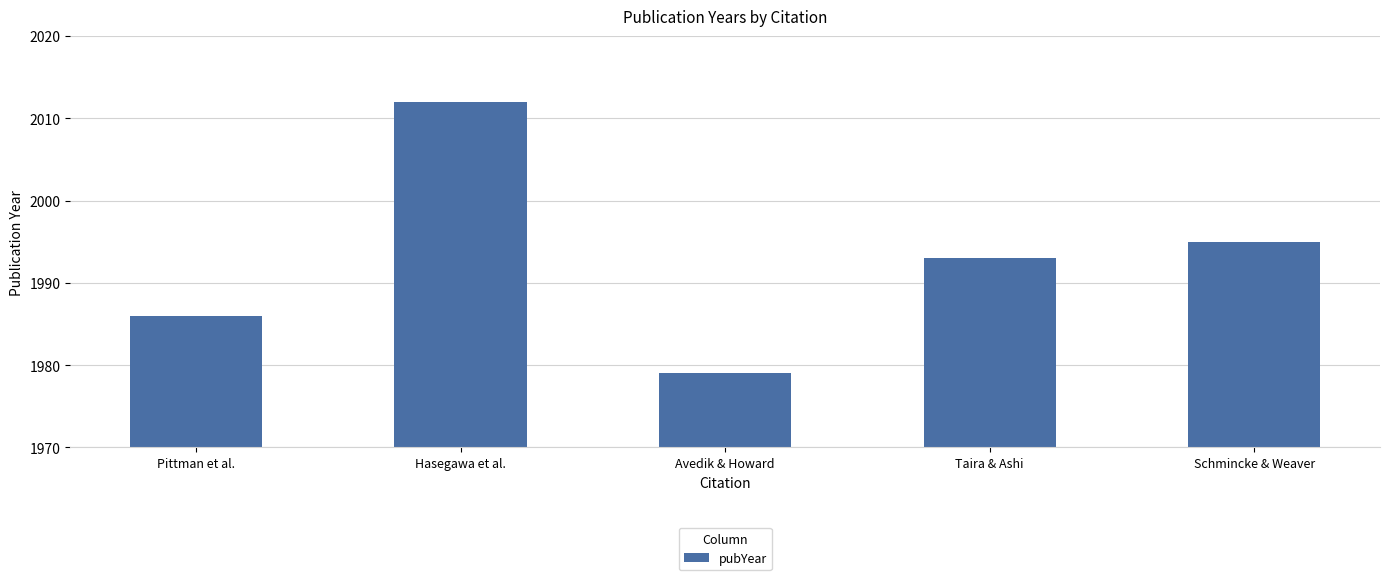

What is the change in value from Pittman et al. to Hasegawa et al.?

+26